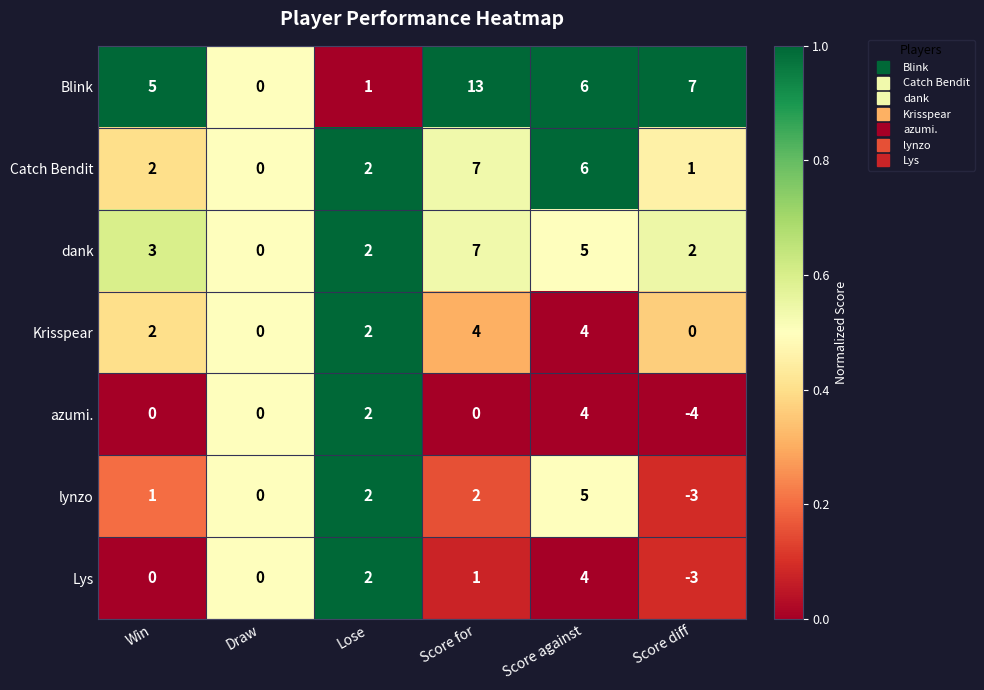

What is the average value of the dank series?

3